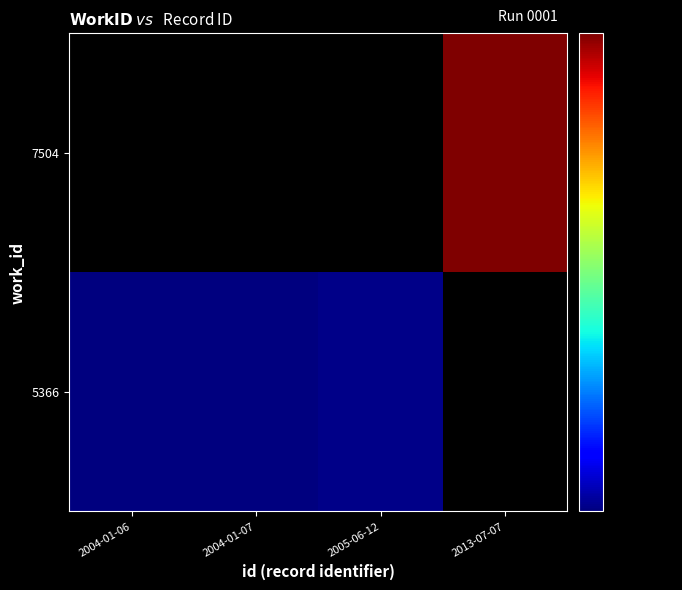

Rank the series by their average value, from lowest to highest.

7504, 5366